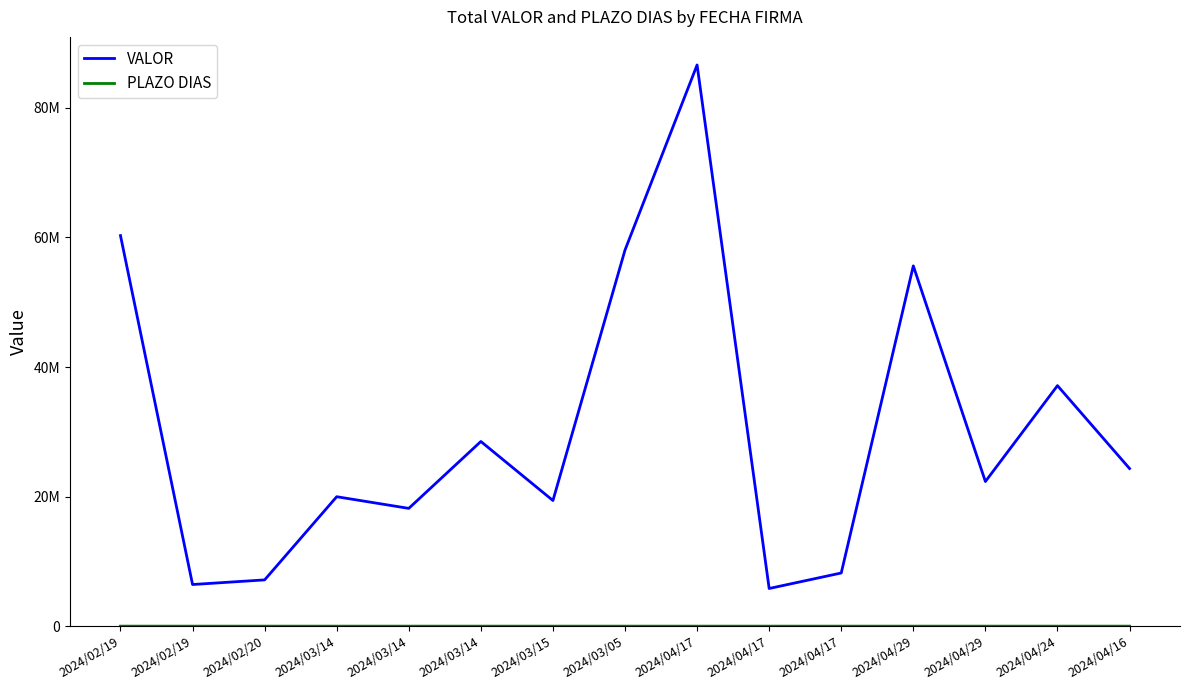

Is this an area chart (filled region under the line)?

No